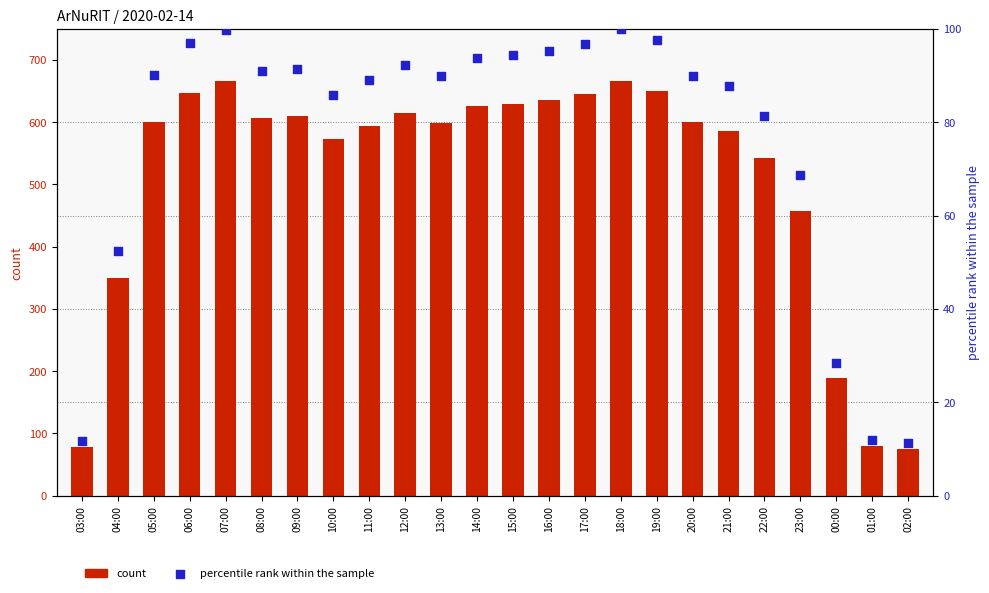

At which category is the sum across all series the highest?

18:00